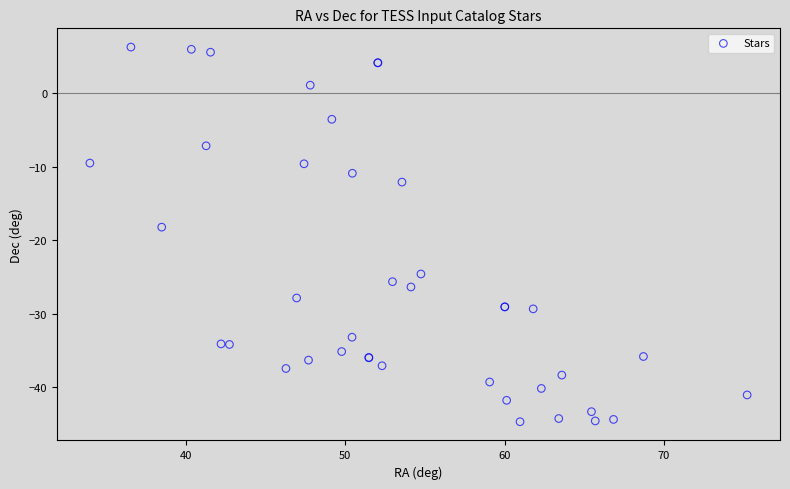

What Y value in the scatter plot is closest to -19?

-18.2